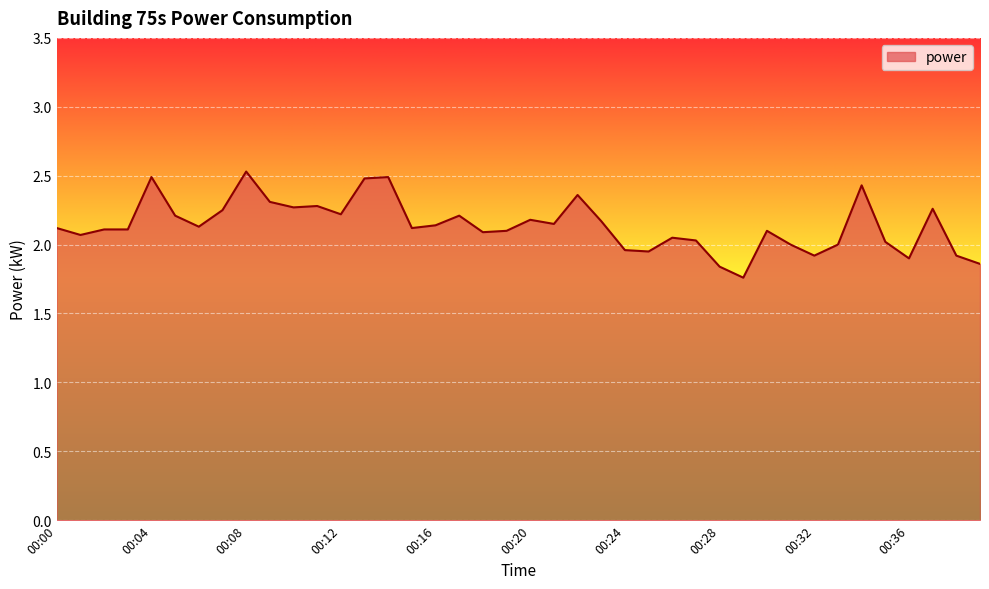

What is the maximum value shown in the chart?

2.5